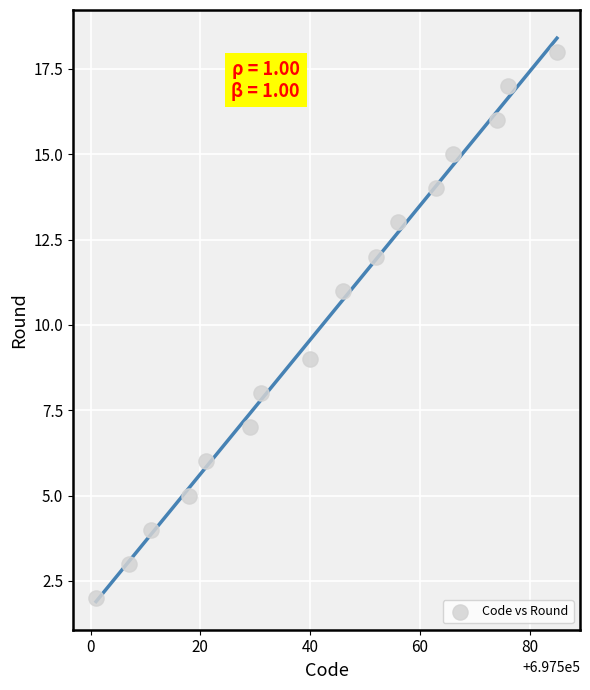

What is the range of Y values (max minus min)?

16